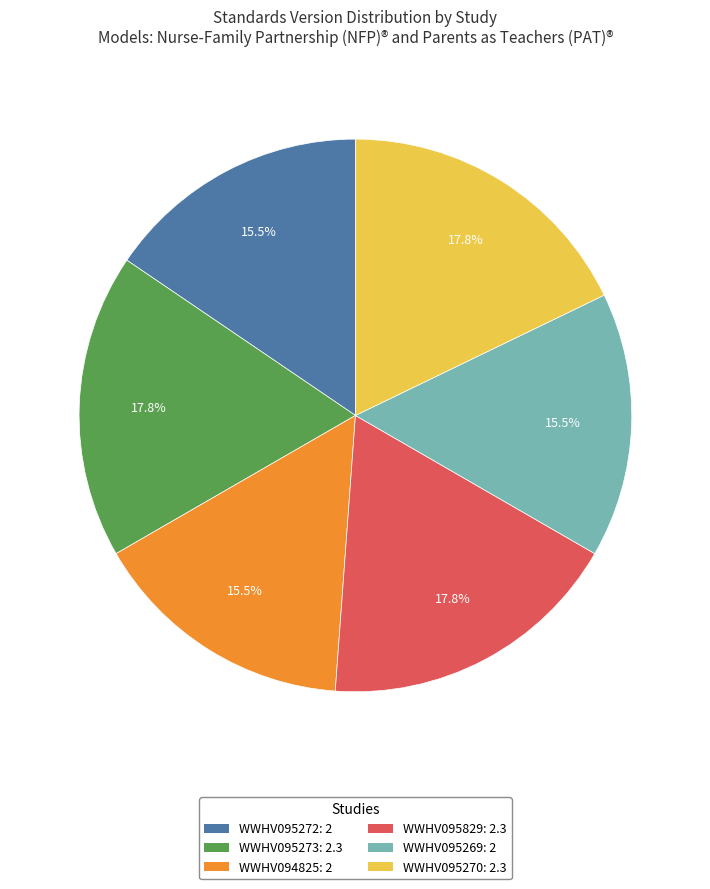

Count the number of slices in the pie.

6